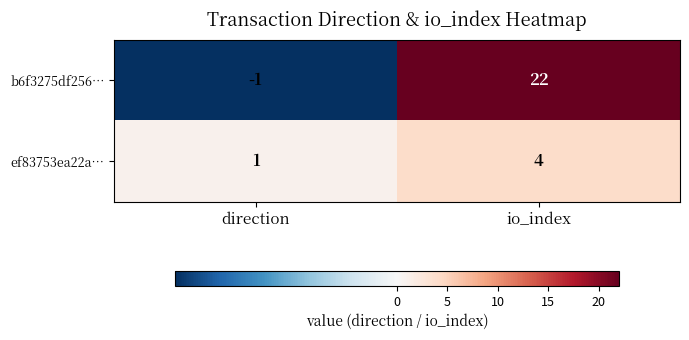

Which series has the largest total across all categories?

b6f3275df256…